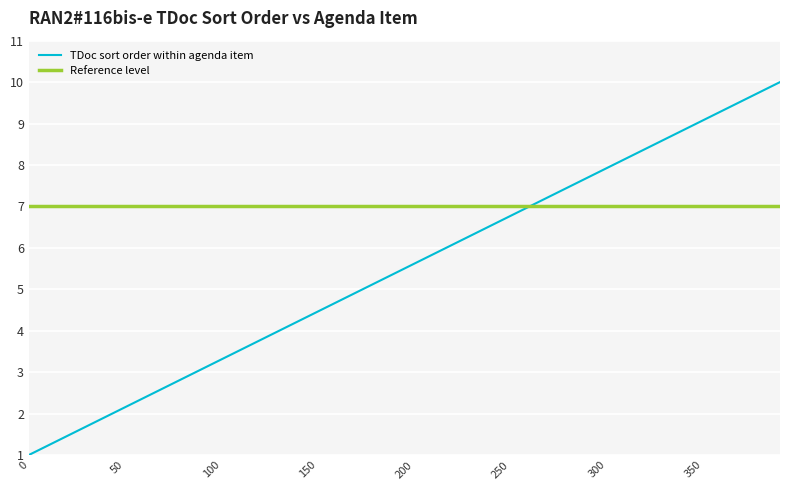

What is the maximum value for TDoc sort order within agenda item?

10.0